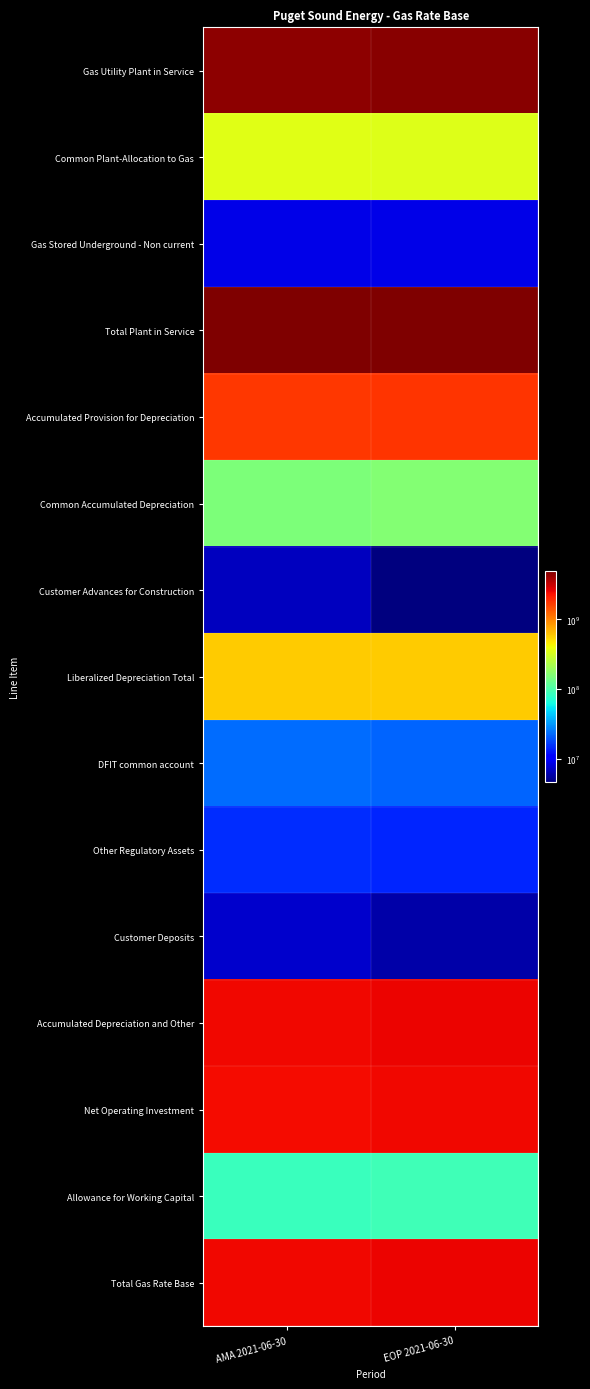

At how many categories does at least one series exceed 2398888228?

2